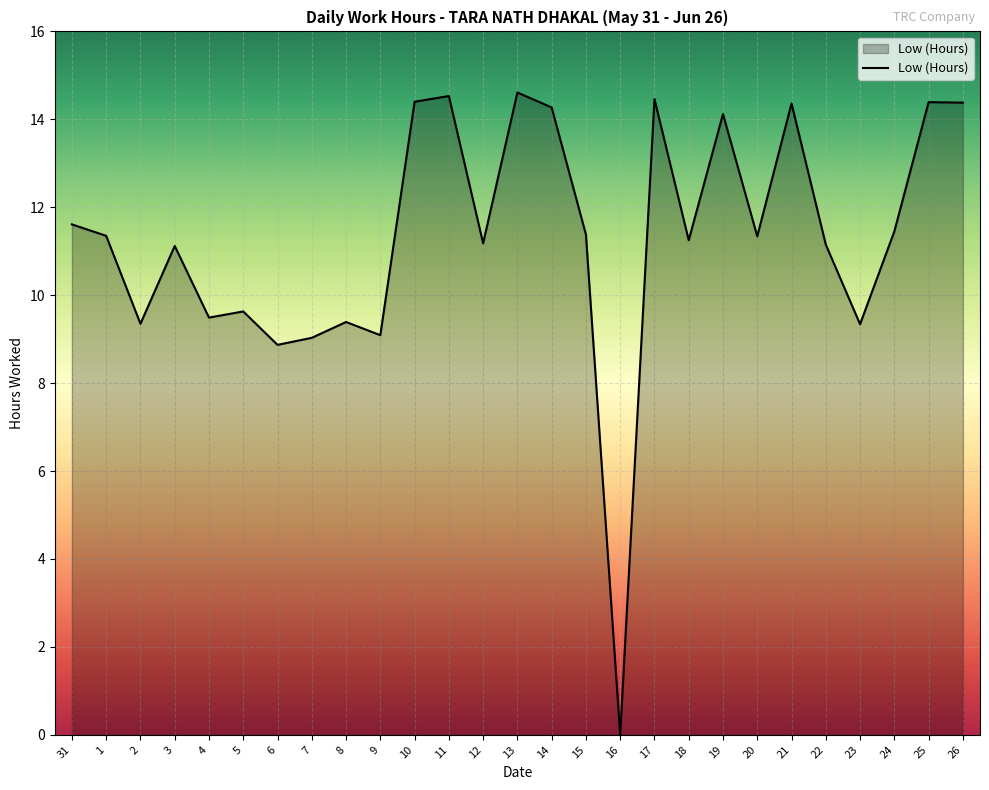

What position from the left is 21?

22